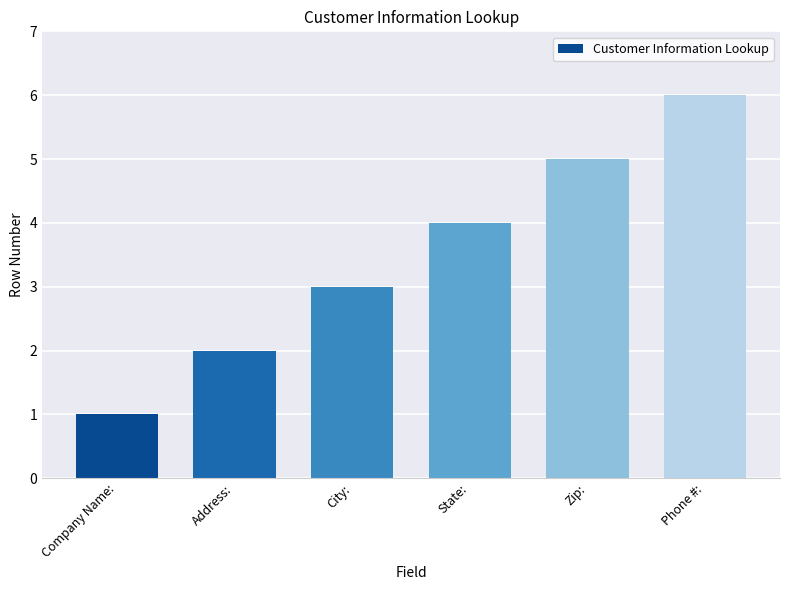

Between City: and Address:, which is larger?

City: